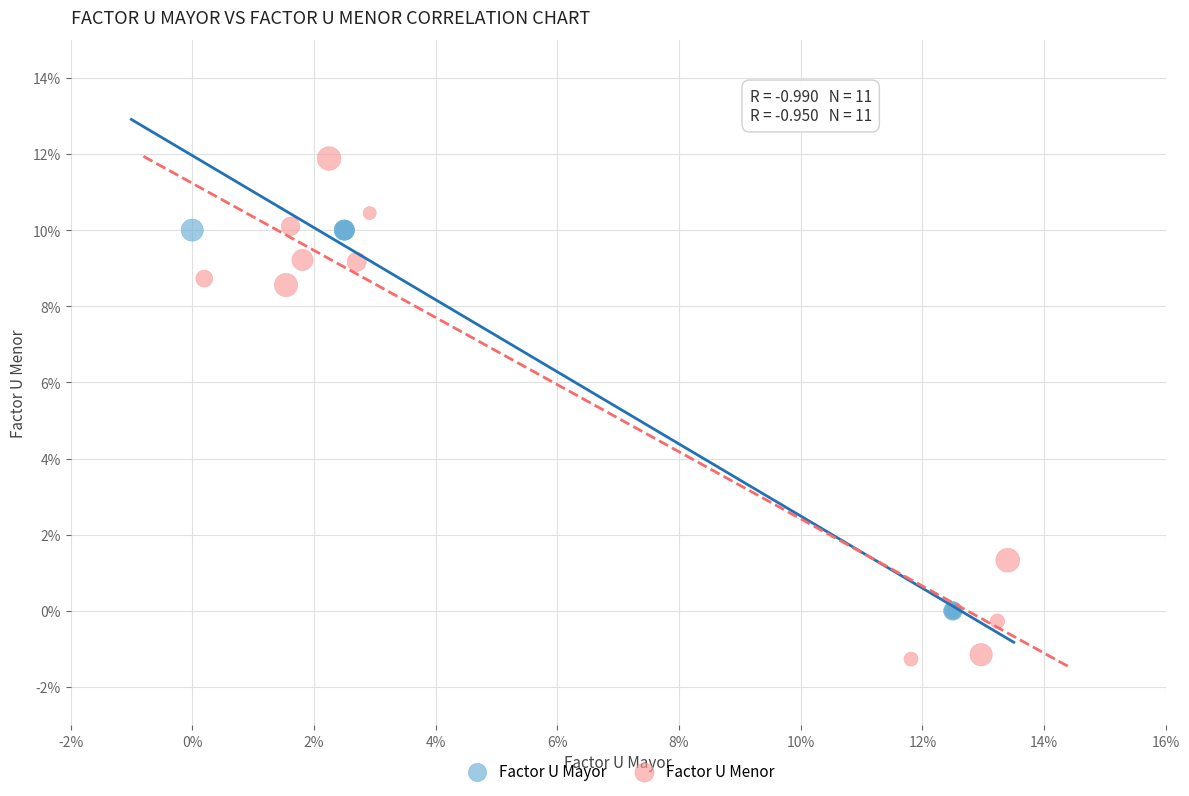

What are all the series names shown in the legend?

Factor U Mayor, Factor U Menor